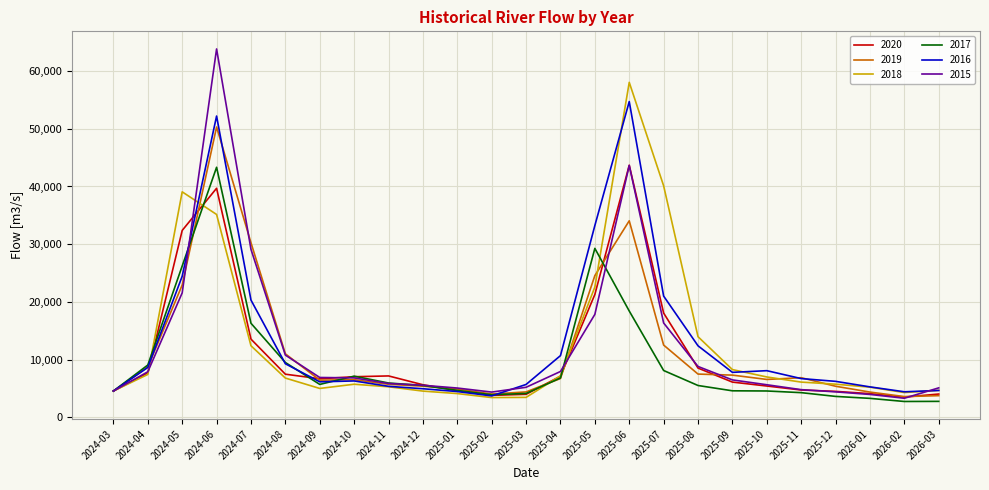

Which series has the largest range (max minus min)?

2015